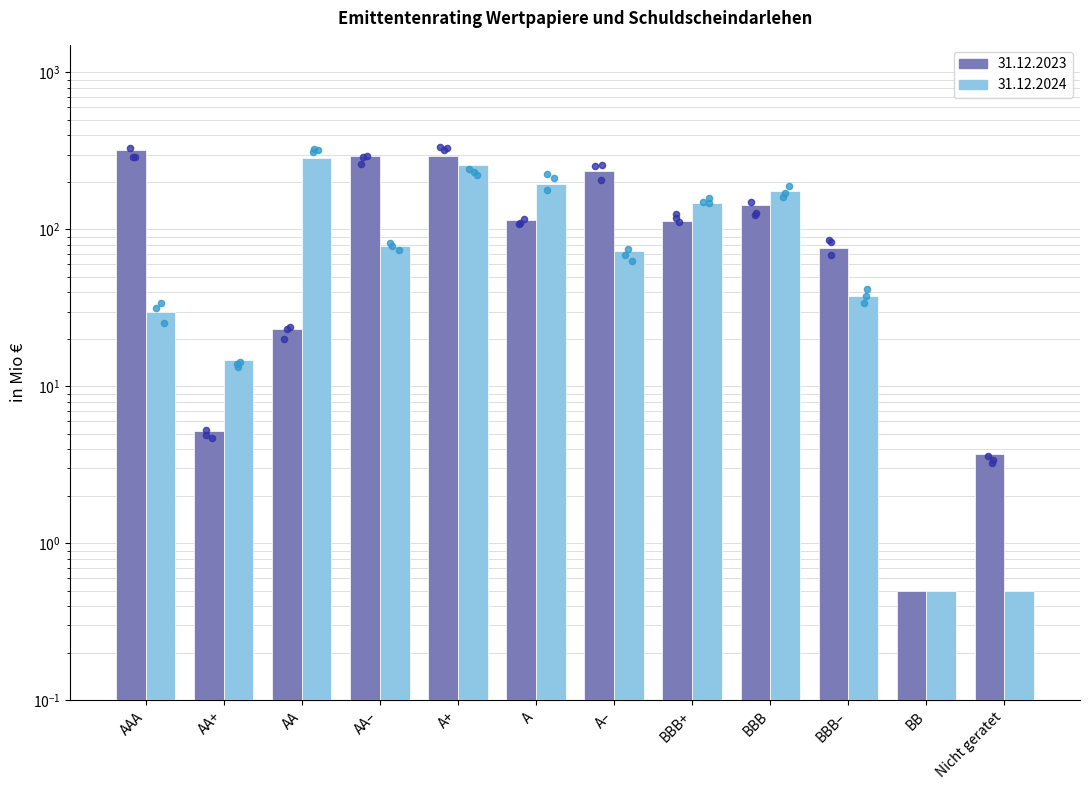

What is the total value across all series at A+?

551.7